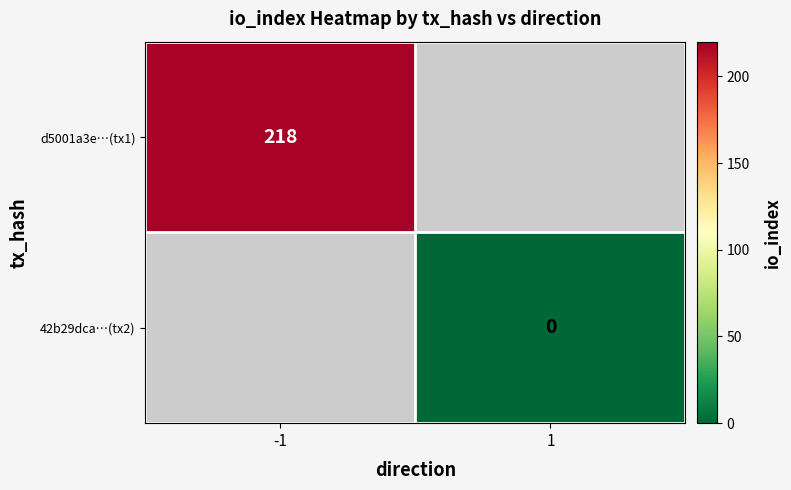

Is it true that d5001a3e…(tx1) equals 218 at -1?

True